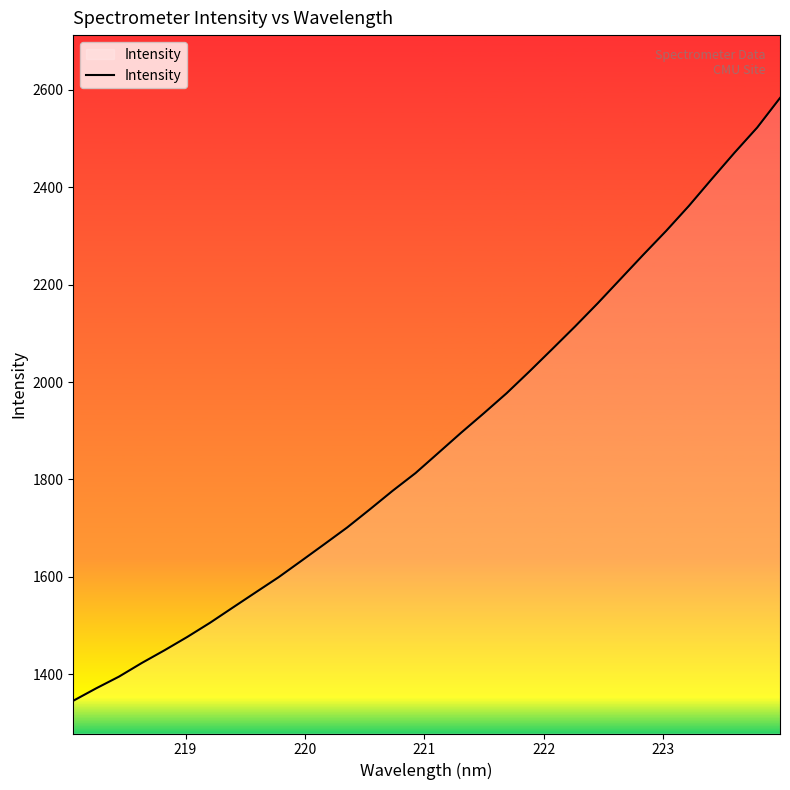

What is the greatest value displayed?

2583.4